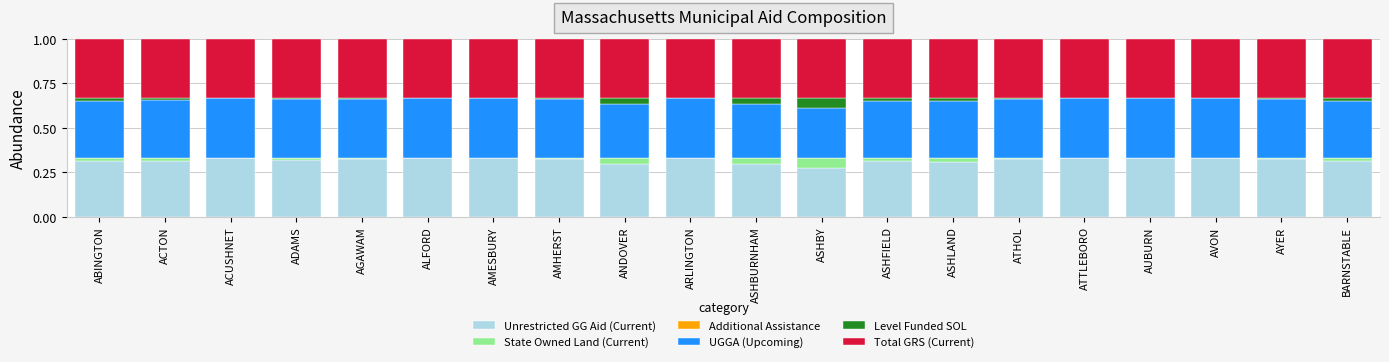

What position from the right is ASHBY?

9